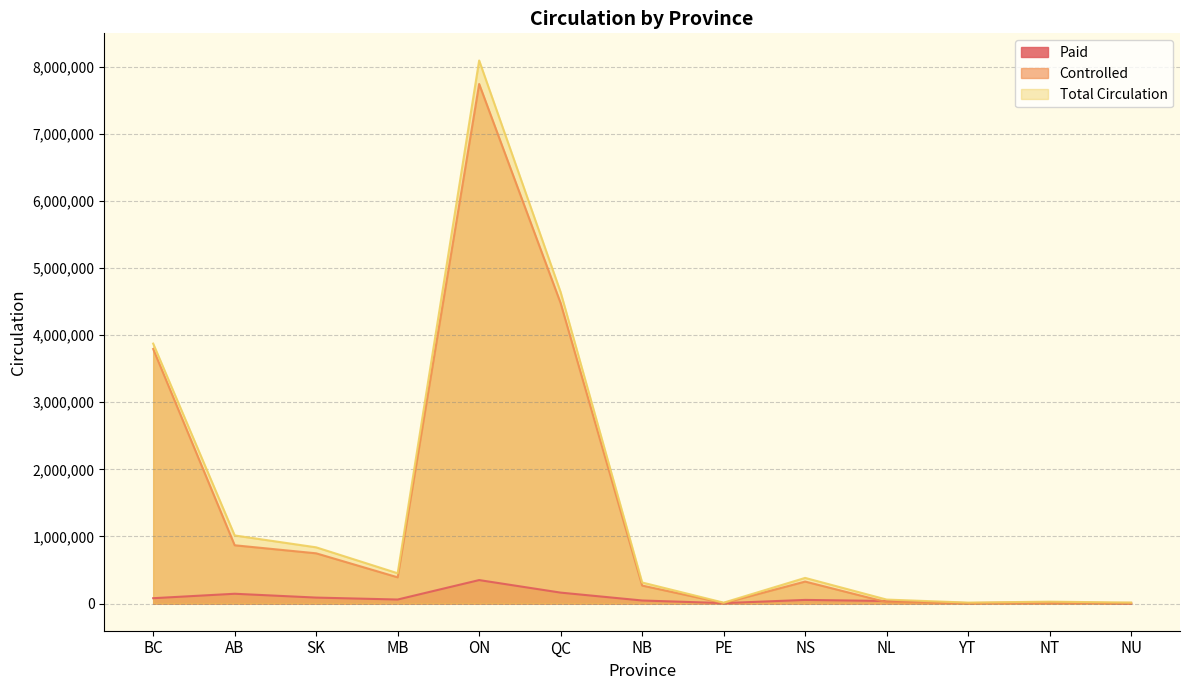

What is the difference between the Total Circulation values at AB and NB?

700707